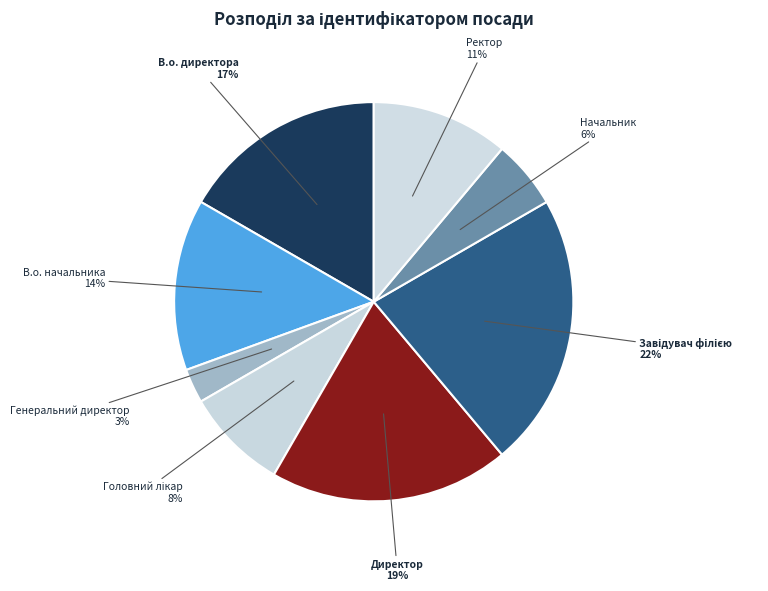

To the nearest percent, what percentage of the pie is Ректор?

11%